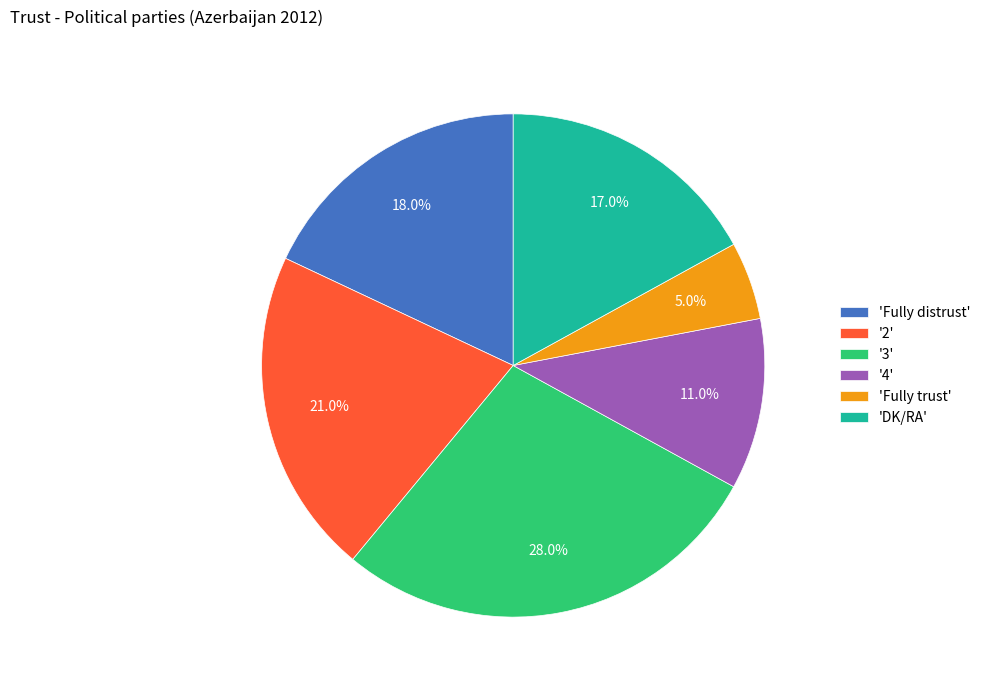

How much of the chart is everything except 'Fully trust'?

95.0%